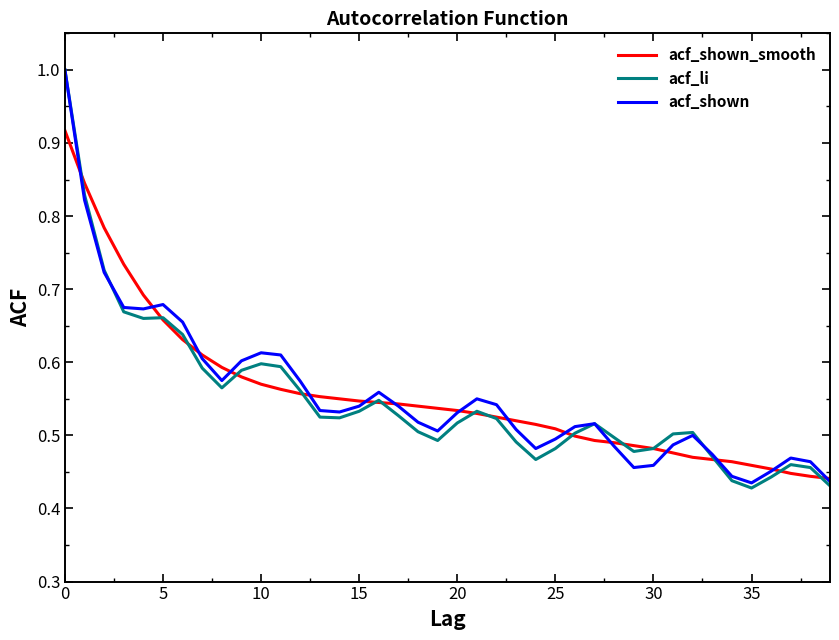

How many categories are shown in the chart?

40